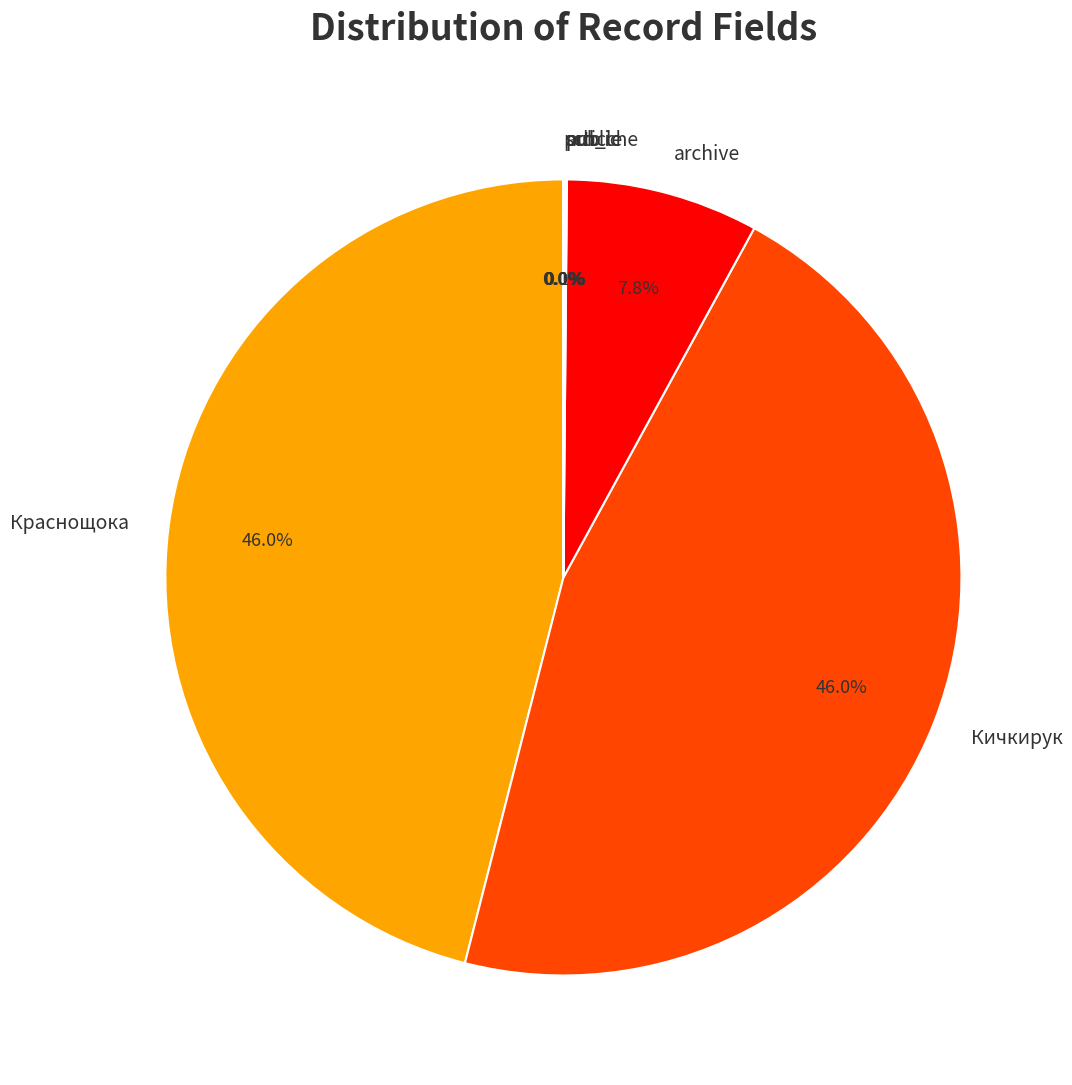

To the nearest percent, what is the average slice percentage?

14%